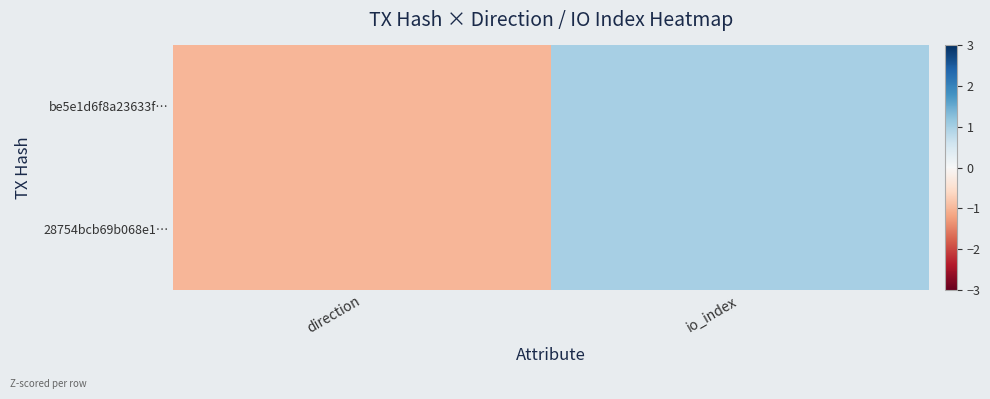

Which has a higher value, direction or io_index?

io_index